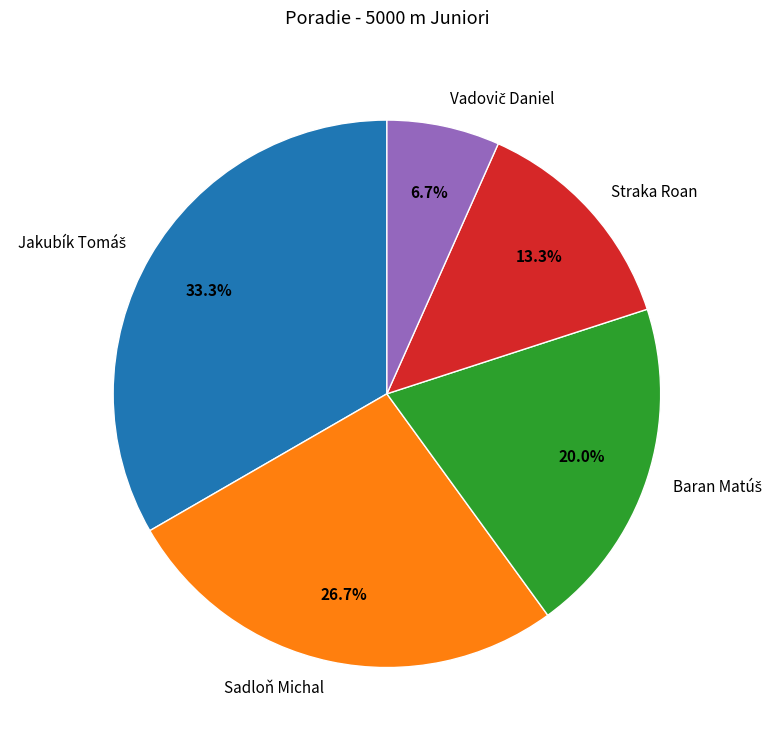

How many slices are in this pie chart?

5